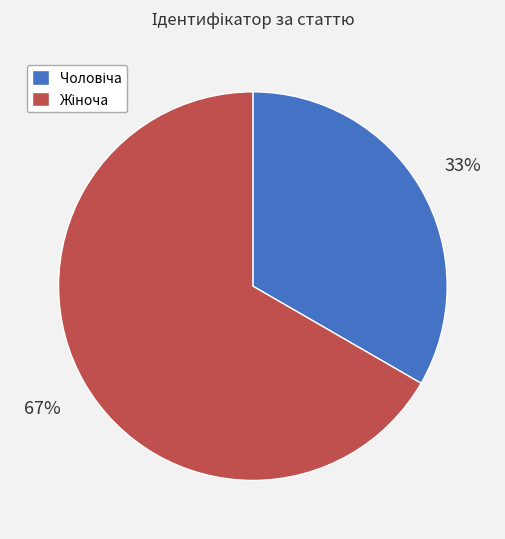

Is there a majority slice in this chart?

Yes